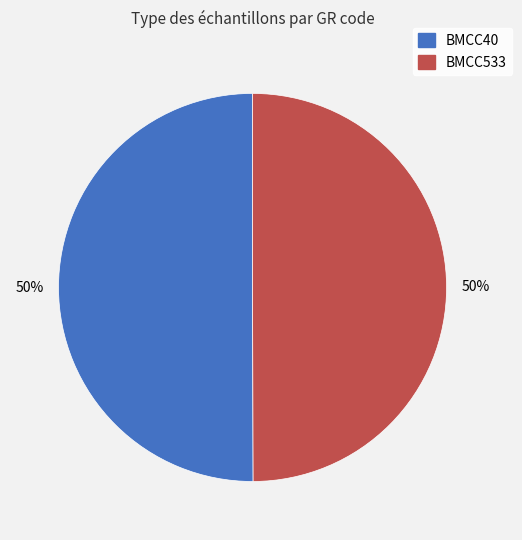

Do BMCC533 and BMCC40 together represent more than half of the pie?

Yes